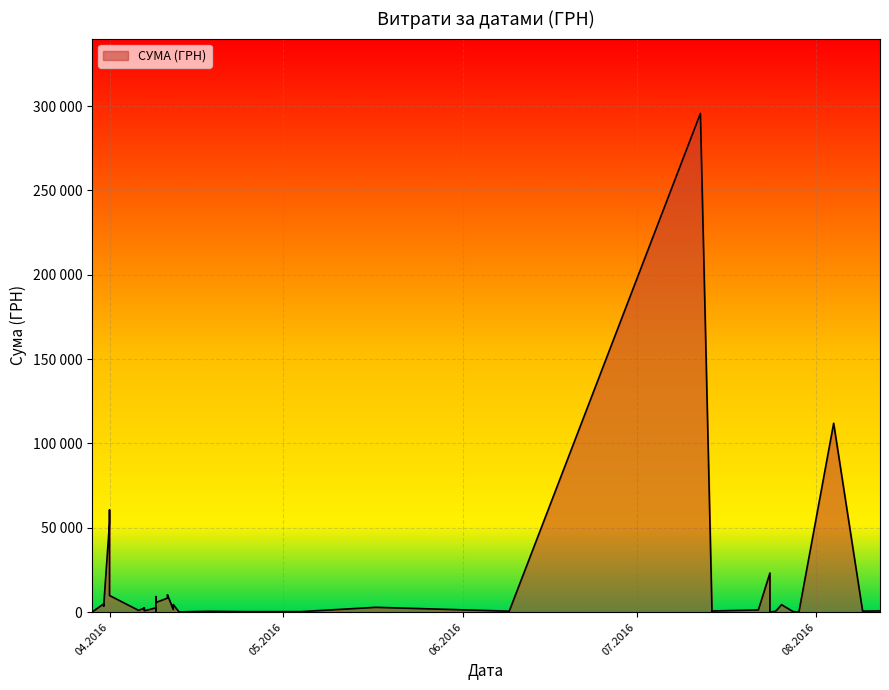

Does the chart display data point markers on the line(s)?

No